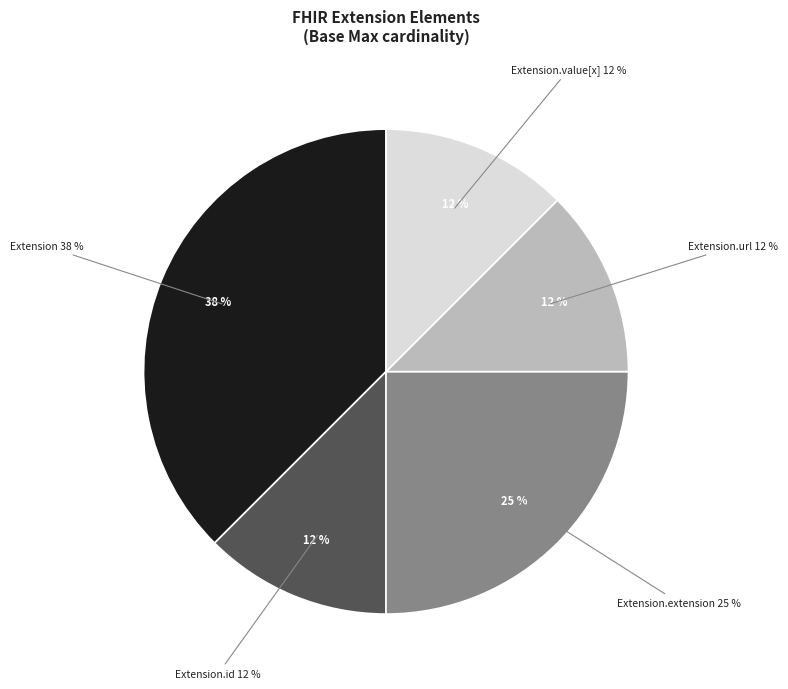

True or false: Extension.value[x] accounts for 7% of the total.

False